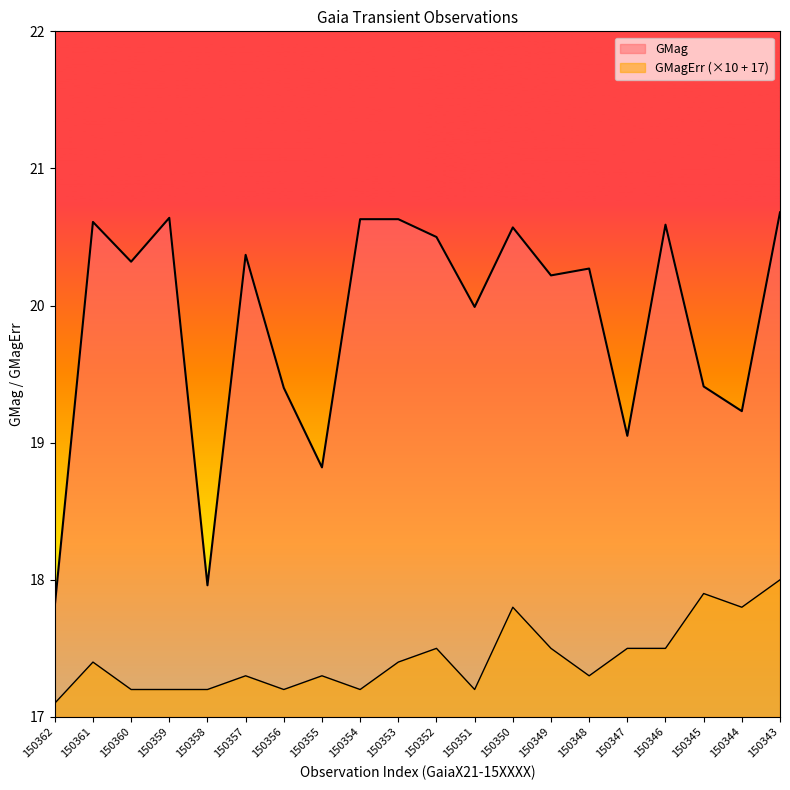

Is the value of GMagErr at 150355 greater than the value of GMag at 150357?

No